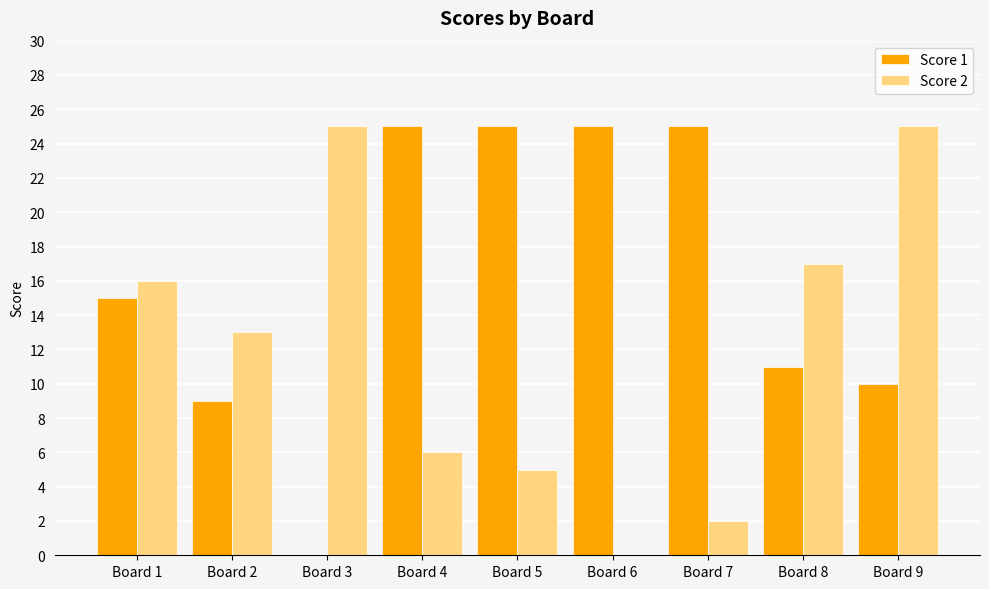

What is the greatest value displayed?

25